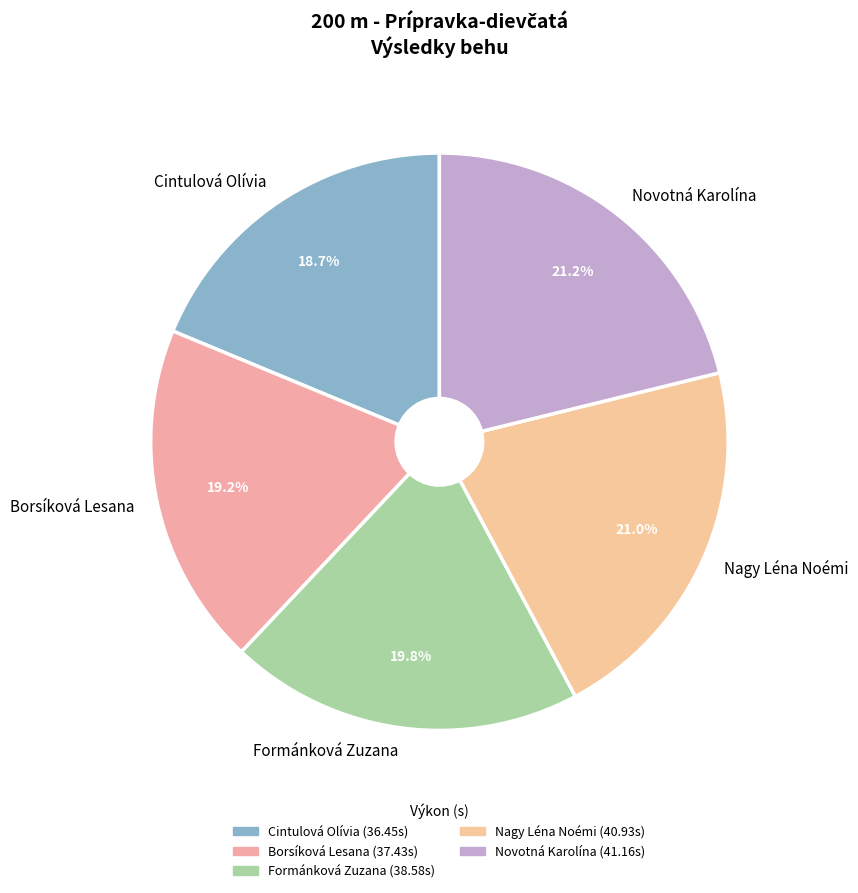

The Formánková Zuzana slice represents 20% of the pie. True or false?

True